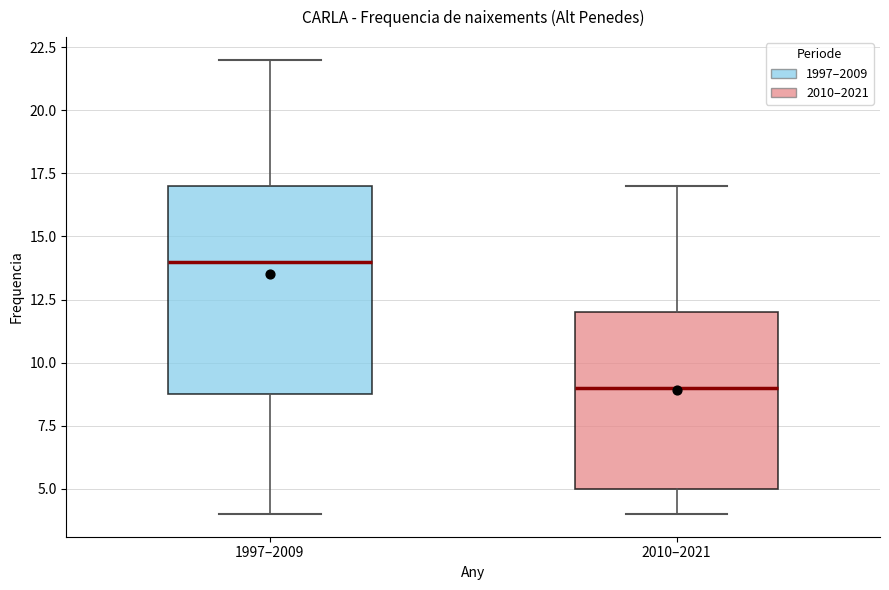

Which box has the highest median line?

1997–2009